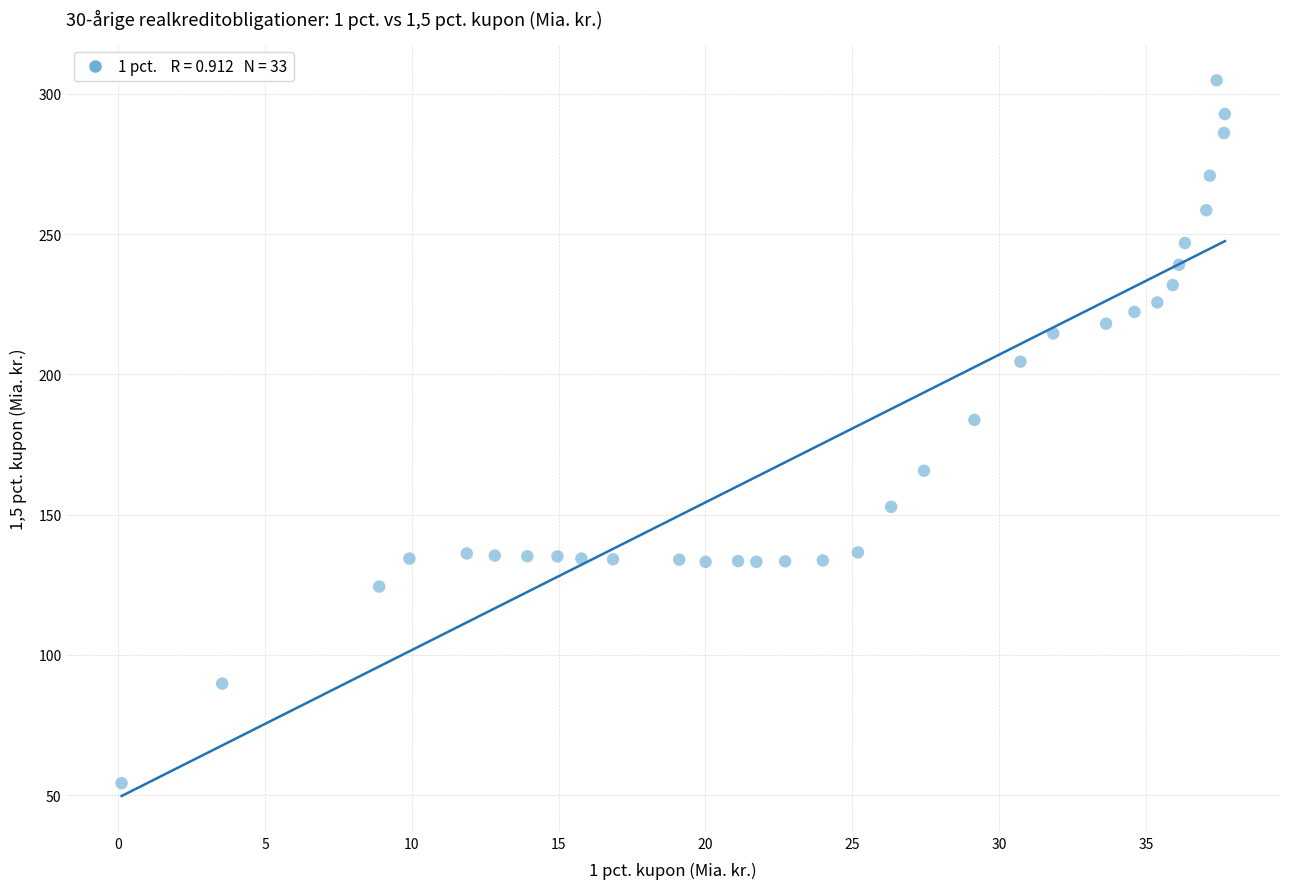

What Y value in the scatter plot is closest to 179?

183.8